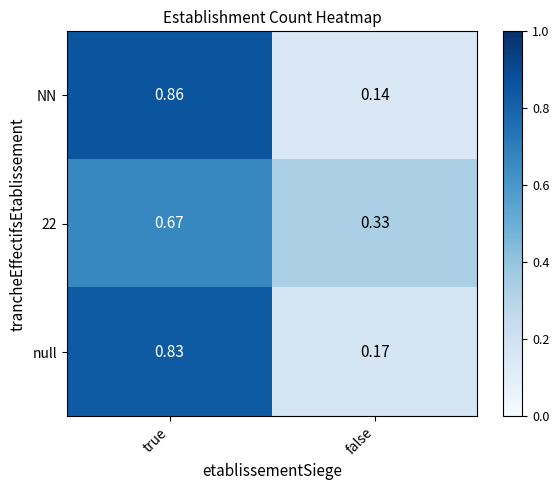

At which category is the sum across all series the highest?

true